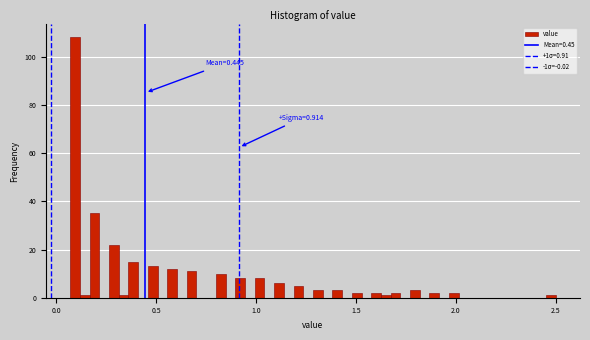

Read against the x-axis, roughly where is the centre of the tallest bar?

0.10